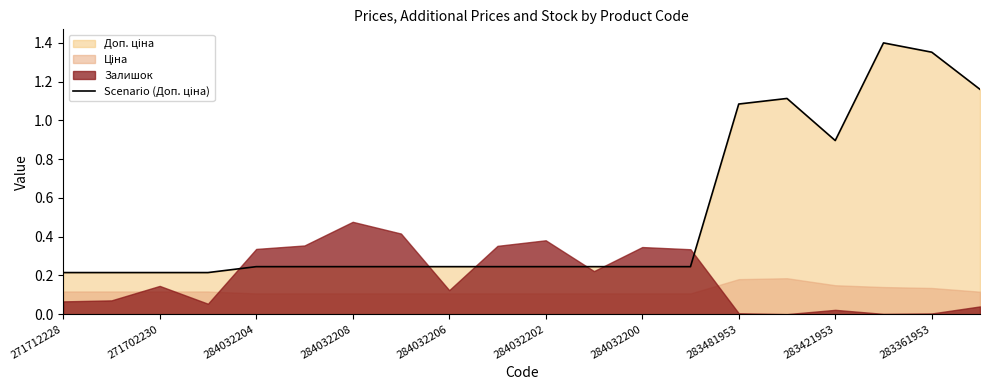

How many lines are shown in the chart?

1